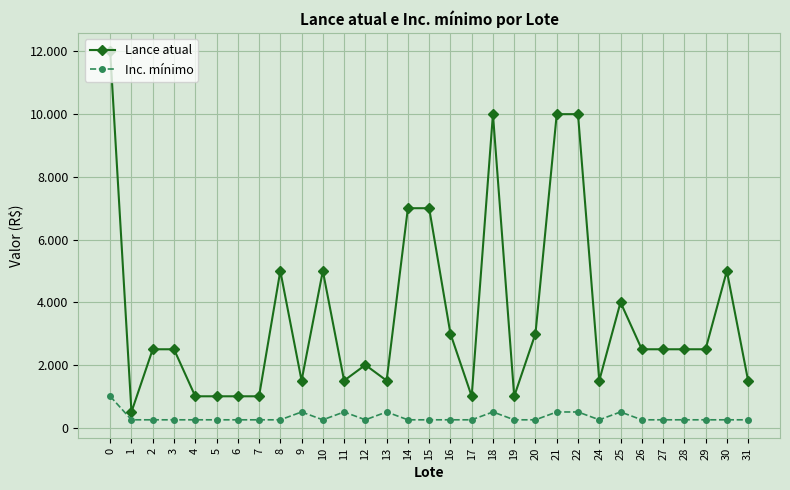

Does the chart have visible grid lines?

Yes